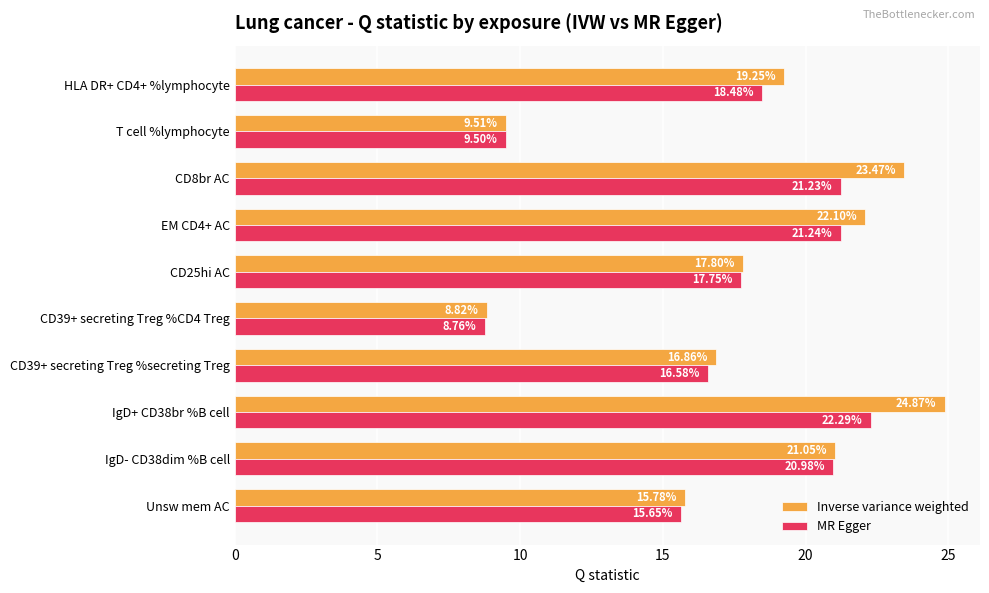

At which label is MR Egger closest to 15?

Unsw mem AC